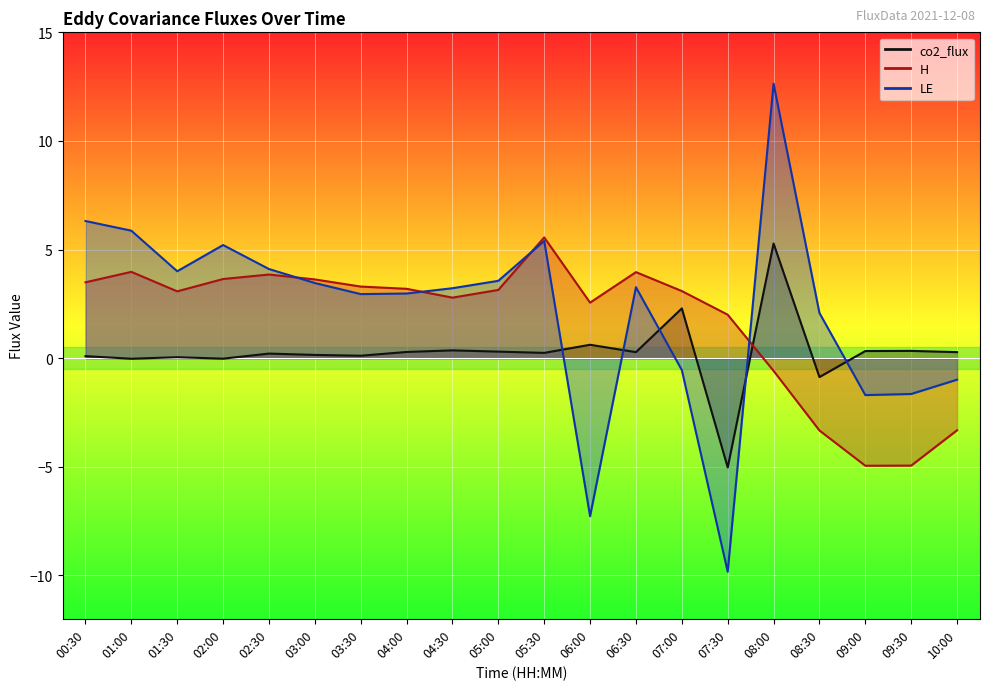

What is the difference between the highest and lowest values at 01:30?

4.0